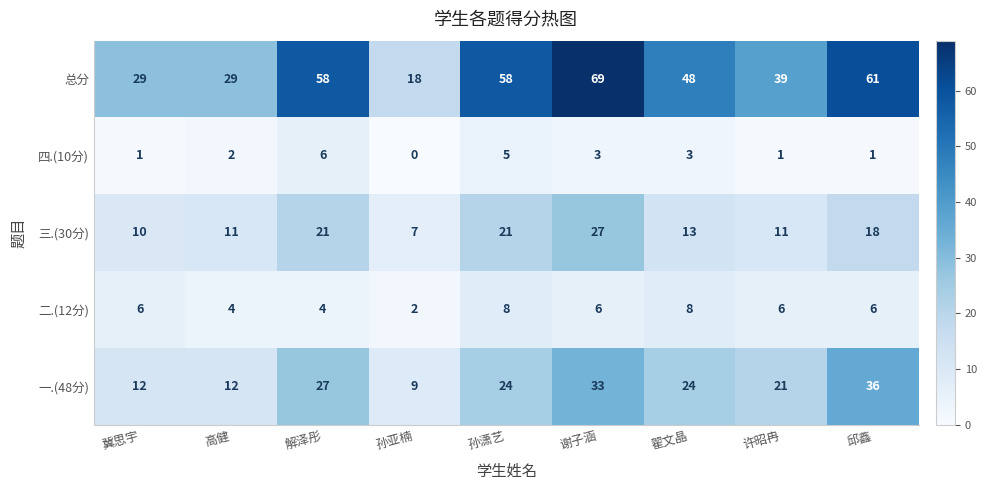

Which category has the lowest value in the 三.(30分) series?

孙亚楠